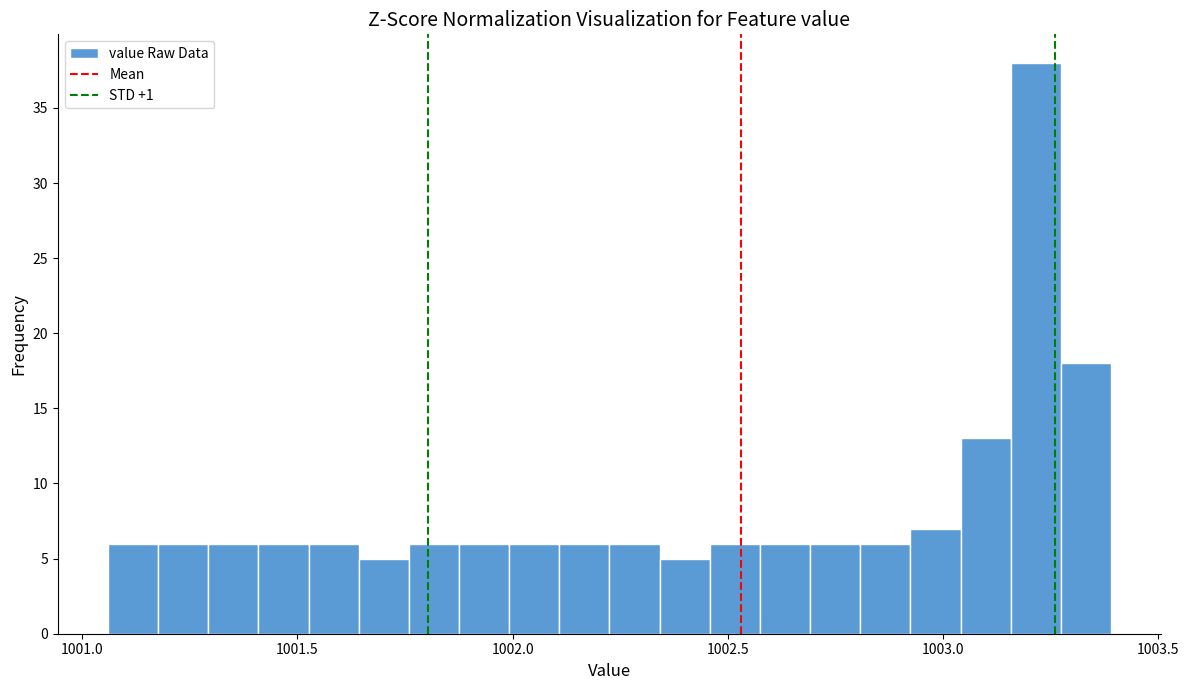

Around what value on the x-axis is the tallest bar? Give the approximate position of its centre, as read against the axis.

1003.20